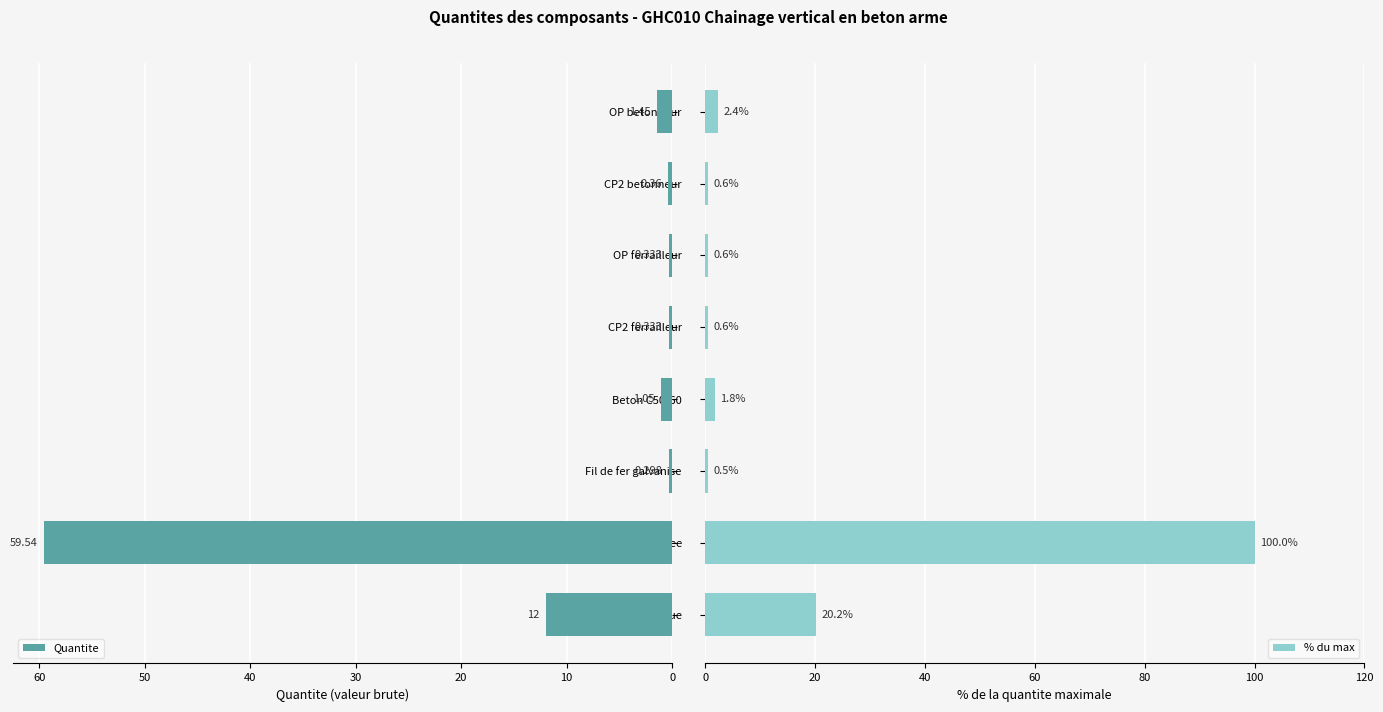

At which category does the chart reach its minimum across all series?

20